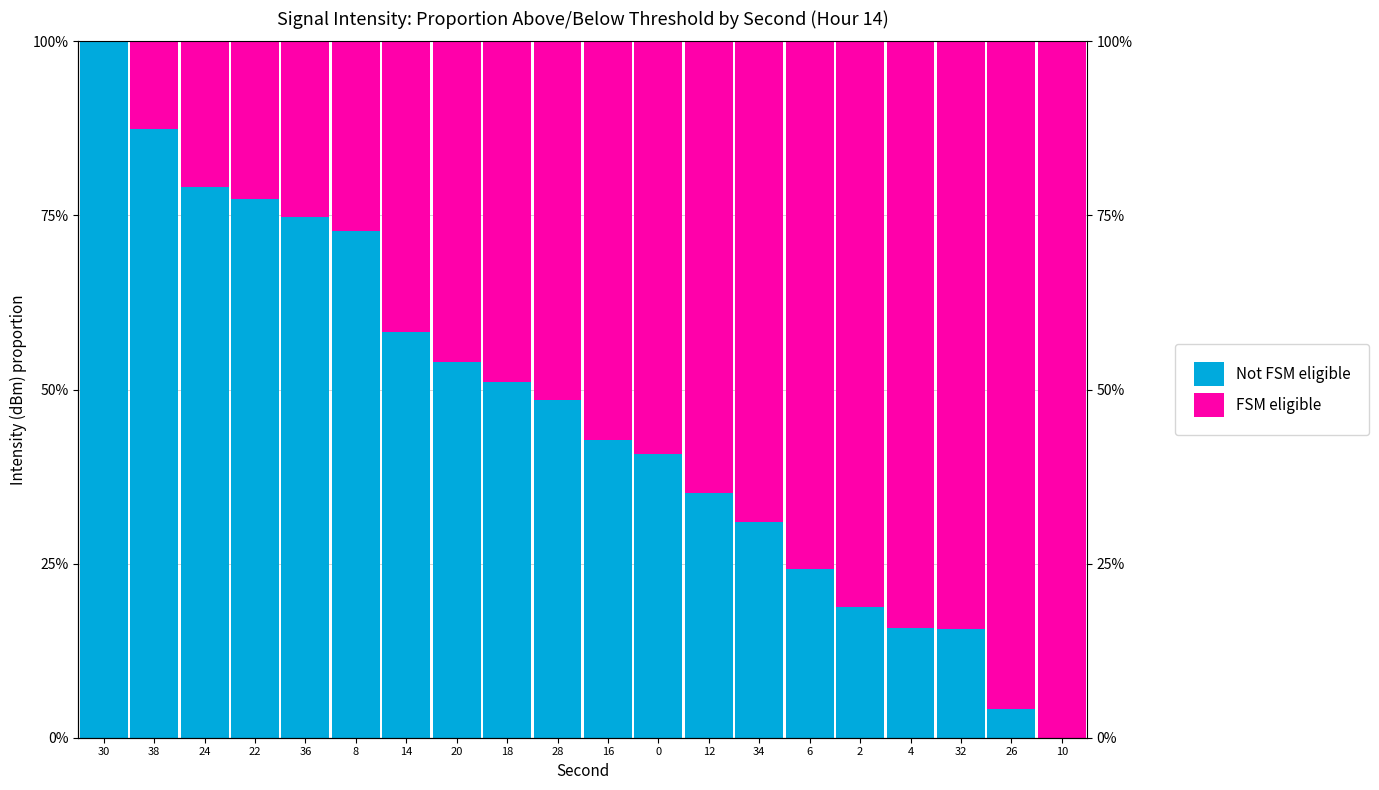

The value of Not FSM eligible at 6 is 24.2. True or false?

True